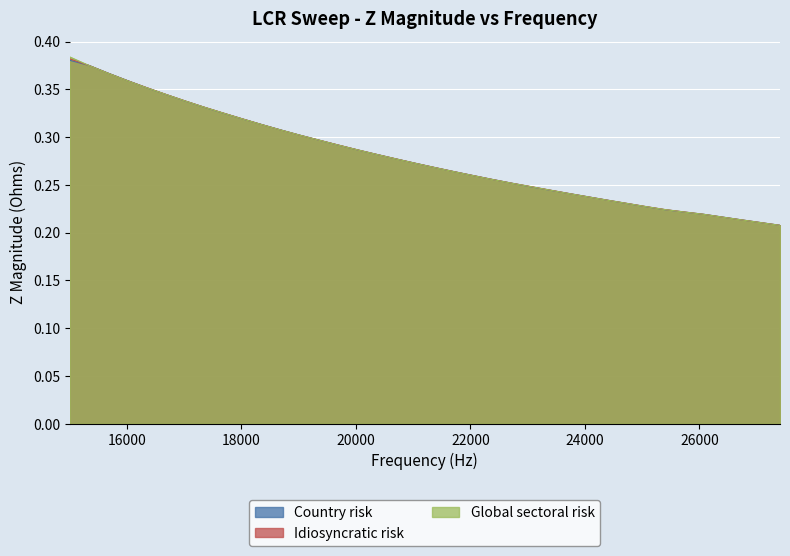

Reading right to left, extract all data points from this chart.

Z Magnitude Prstine: 0.2	0.2	0.2	0.2	0.2	0.2	0.2	0.2	0.2	0.2	0.2	0.2	0.2	0.2	0.3	0.3	0.3	0.3	0.3	0.3	0.3	0.3	0.3	0.3	0.3	0.3	0.3	0.3	0.3	0.3	0.3	0.3	0.3	0.4	0.4	0.4	0.4	0.4
Z Magnitude Hole1: 0.2	0.2	0.2	0.2	0.2	0.2	0.2	0.2	0.2	0.2	0.2	0.2	0.2	0.2	0.3	0.3	0.3	0.3	0.3	0.3	0.3	0.3	0.3	0.3	0.3	0.3	0.3	0.3	0.3	0.3	0.3	0.3	0.3	0.4	0.4	0.4	0.4	0.4
Z Magnitude Hole2: 0.2	0.2	0.2	0.2	0.2	0.2	0.2	0.2	0.2	0.2	0.2	0.2	0.2	0.2	0.3	0.3	0.3	0.3	0.3	0.3	0.3	0.3	0.3	0.3	0.3	0.3	0.3	0.3	0.3	0.3	0.3	0.3	0.3	0.4	0.4	0.4	0.4	0.4